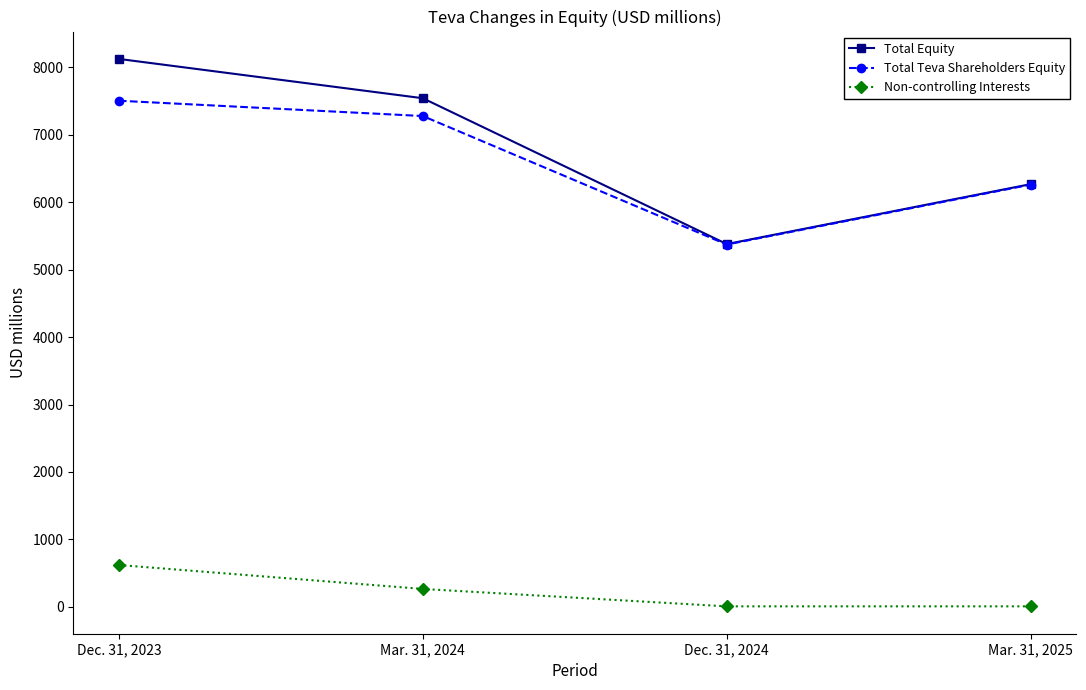

What is the smallest value displayed?

7